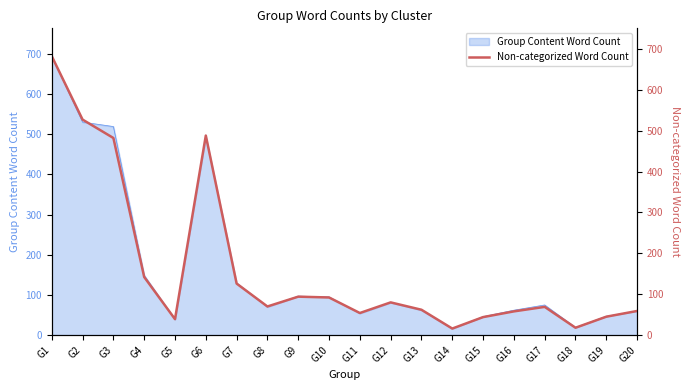

How many data points does each series have?

20